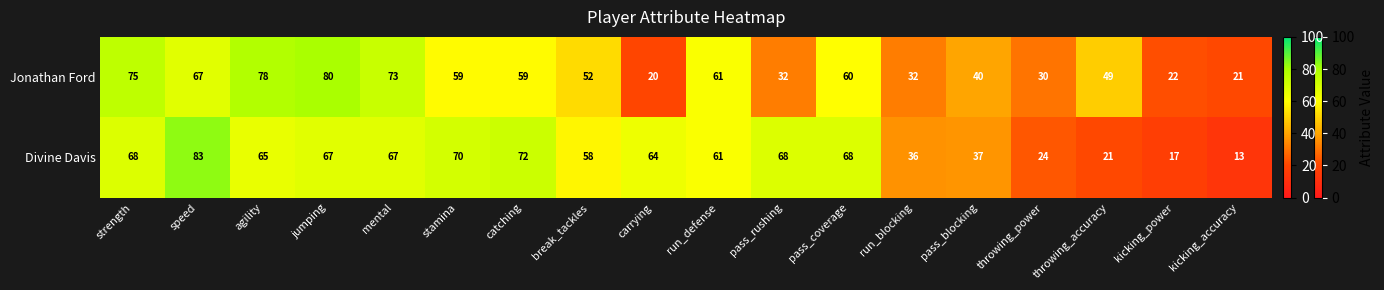

Which series has the largest total across all categories?

Divine Davis